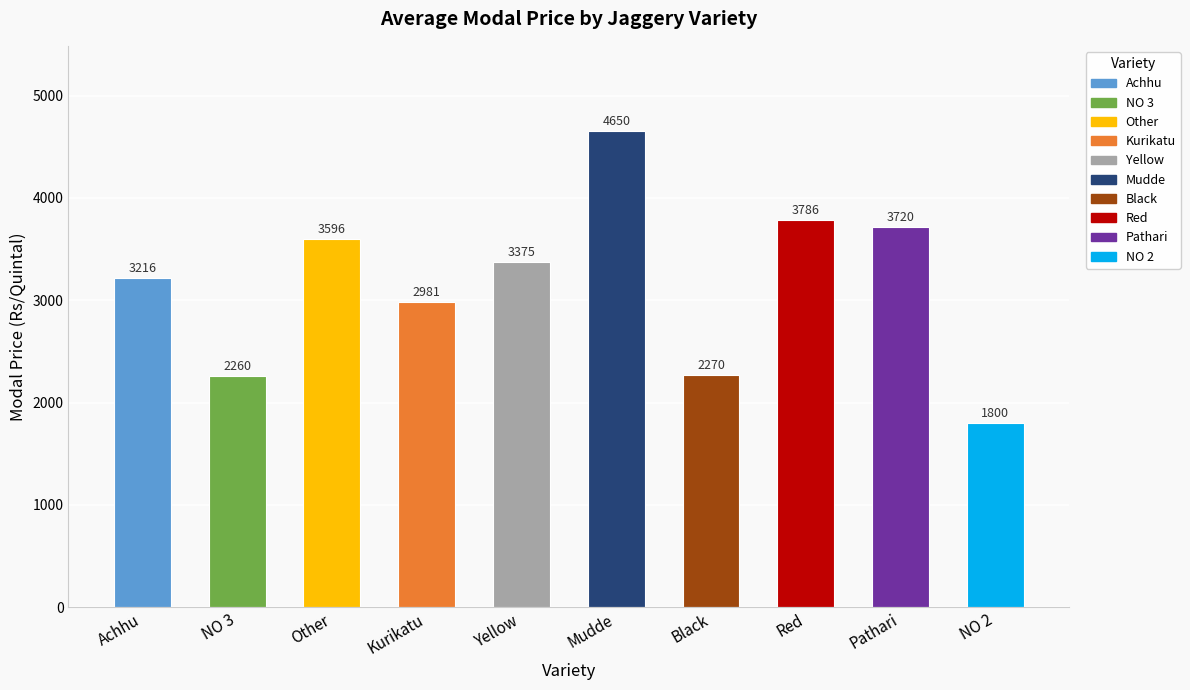

What is the minimum value shown in the chart?

1800.0